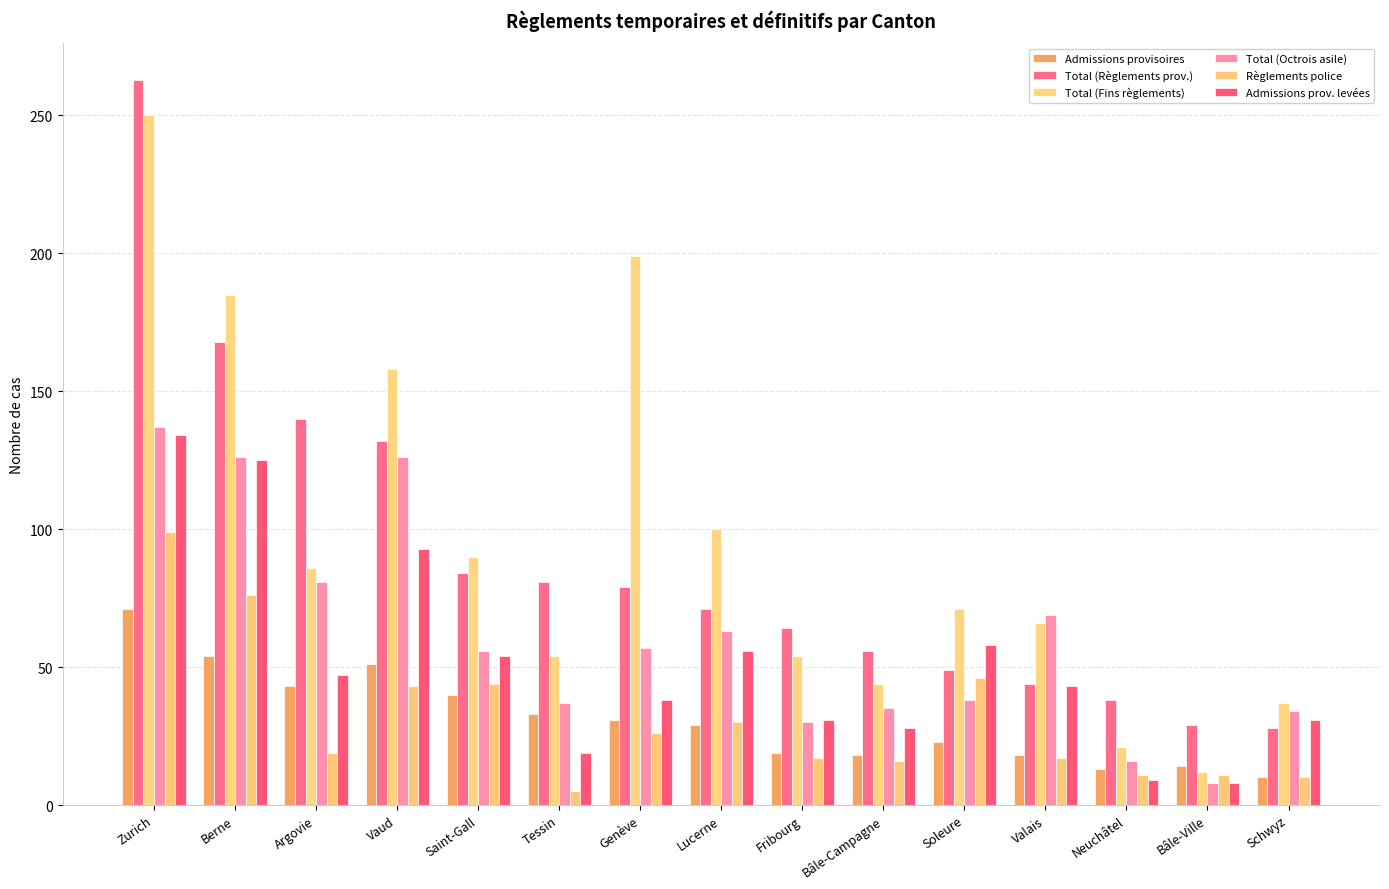

At which label does Total (Règlements prov.) reach its minimum?

Schwyz